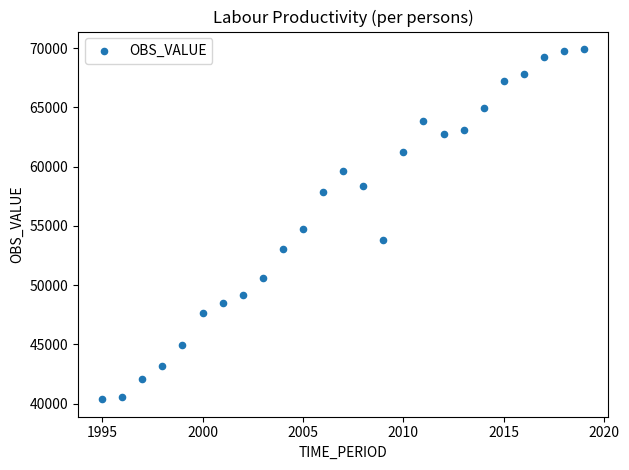

What is the range of Y values (max minus min)?

29535.4